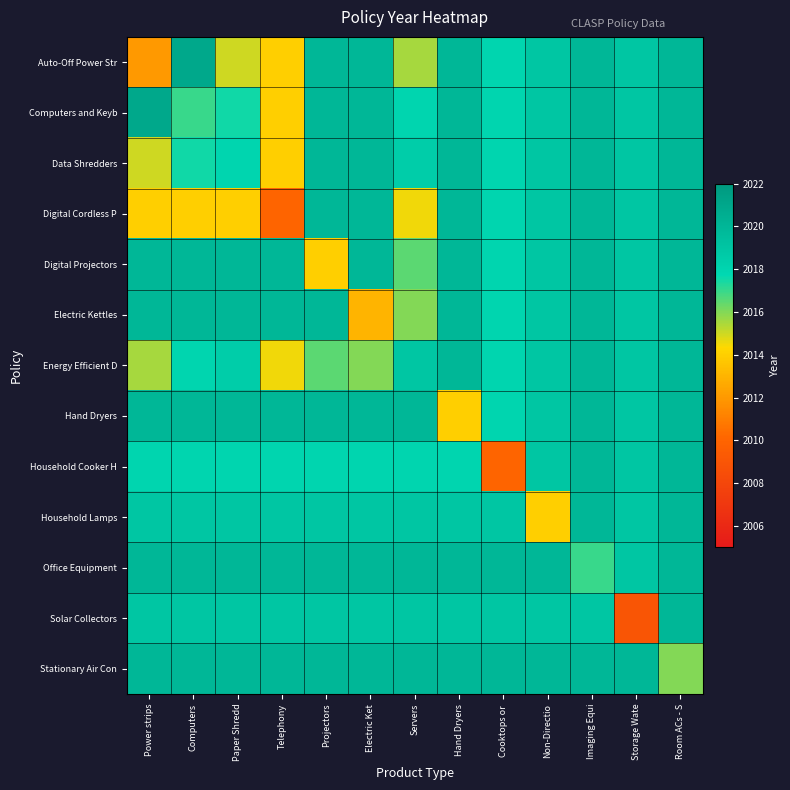

Reading left to right, what are all the values shown in this chart?

Auto-Off Power Str: Power strips=2012.0	Computers=2021.0	Paper Shredd=2015.0	Telephony=2014.0	Projectors=2020.0	Electric Ket=2020.0	Servers=2015.5	Hand Dryers=2020.0	Cooktops or =2018.0	Non-Directio=2019.0	Imaging Equi=2020.0	Storage Wate=2019.0	Room ACs - S=2020.0
Computers and Keyb: Power strips=2021.0	Computers=2017.0	Paper Shredd=2017.5	Telephony=2014.0	Projectors=2020.0	Electric Ket=2020.0	Servers=2018.0	Hand Dryers=2020.0	Cooktops or =2018.0	Non-Directio=2019.0	Imaging Equi=2020.0	Storage Wate=2019.0	Room ACs - S=2020.0
Data Shredders: Power strips=2015.0	Computers=2017.5	Paper Shredd=2018.0	Telephony=2014.0	Projectors=2020.0	Electric Ket=2020.0	Servers=2018.5	Hand Dryers=2020.0	Cooktops or =2018.0	Non-Directio=2019.0	Imaging Equi=2020.0	Storage Wate=2019.0	Room ACs - S=2020.0
Digital Cordless P: Power strips=2014.0	Computers=2014.0	Paper Shredd=2014.0	Telephony=2010.0	Projectors=2020.0	Electric Ket=2020.0	Servers=2014.5	Hand Dryers=2020.0	Cooktops or =2018.0	Non-Directio=2019.0	Imaging Equi=2020.0	Storage Wate=2019.0	Room ACs - S=2020.0
Digital Projectors: Power strips=2020.0	Computers=2020.0	Paper Shredd=2020.0	Telephony=2020.0	Projectors=2014.0	Electric Ket=2020.0	Servers=2016.5	Hand Dryers=2020.0	Cooktops or =2018.0	Non-Directio=2019.0	Imaging Equi=2020.0	Storage Wate=2019.0	Room ACs - S=2020.0
Electric Kettles: Power strips=2020.0	Computers=2020.0	Paper Shredd=2020.0	Telephony=2020.0	Projectors=2020.0	Electric Ket=2013.0	Servers=2016.0	Hand Dryers=2020.0	Cooktops or =2018.0	Non-Directio=2019.0	Imaging Equi=2020.0	Storage Wate=2019.0	Room ACs - S=2020.0
Energy Efficient D: Power strips=2015.5	Computers=2018.0	Paper Shredd=2018.5	Telephony=2014.5	Projectors=2016.5	Electric Ket=2016.0	Servers=2019.0	Hand Dryers=2020.0	Cooktops or =2018.0	Non-Directio=2019.0	Imaging Equi=2020.0	Storage Wate=2019.0	Room ACs - S=2020.0
Hand Dryers: Power strips=2020.0	Computers=2020.0	Paper Shredd=2020.0	Telephony=2020.0	Projectors=2020.0	Electric Ket=2020.0	Servers=2020.0	Hand Dryers=2014.0	Cooktops or =2018.0	Non-Directio=2019.0	Imaging Equi=2020.0	Storage Wate=2019.0	Room ACs - S=2020.0
Household Cooker H: Power strips=2018.0	Computers=2018.0	Paper Shredd=2018.0	Telephony=2018.0	Projectors=2018.0	Electric Ket=2018.0	Servers=2018.0	Hand Dryers=2018.0	Cooktops or =2010.0	Non-Directio=2019.0	Imaging Equi=2020.0	Storage Wate=2019.0	Room ACs - S=2020.0
Household Lamps: Power strips=2019.0	Computers=2019.0	Paper Shredd=2019.0	Telephony=2019.0	Projectors=2019.0	Electric Ket=2019.0	Servers=2019.0	Hand Dryers=2019.0	Cooktops or =2019.0	Non-Directio=2014.0	Imaging Equi=2020.0	Storage Wate=2019.0	Room ACs - S=2020.0
Office Equipment: Power strips=2020.0	Computers=2020.0	Paper Shredd=2020.0	Telephony=2020.0	Projectors=2020.0	Electric Ket=2020.0	Servers=2020.0	Hand Dryers=2020.0	Cooktops or =2020.0	Non-Directio=2020.0	Imaging Equi=2017.0	Storage Wate=2019.0	Room ACs - S=2020.0
Solar Collectors: Power strips=2019.0	Computers=2019.0	Paper Shredd=2019.0	Telephony=2019.0	Projectors=2019.0	Electric Ket=2019.0	Servers=2019.0	Hand Dryers=2019.0	Cooktops or =2019.0	Non-Directio=2019.0	Imaging Equi=2019.0	Storage Wate=2009.0	Room ACs - S=2020.0
Stationary Air Con: Power strips=2020.0	Computers=2020.0	Paper Shredd=2020.0	Telephony=2020.0	Projectors=2020.0	Electric Ket=2020.0	Servers=2020.0	Hand Dryers=2020.0	Cooktops or =2020.0	Non-Directio=2020.0	Imaging Equi=2020.0	Storage Wate=2020.0	Room ACs - S=2016.0